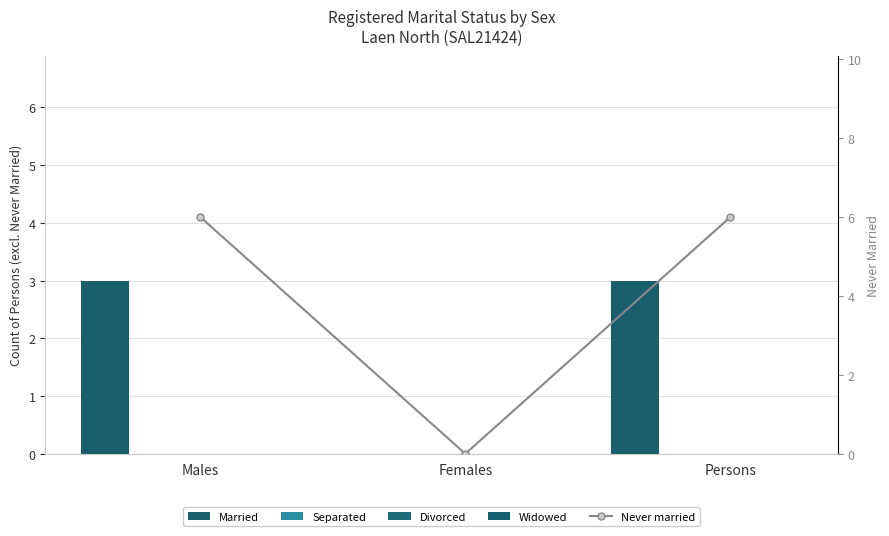

At which category is the sum across all series the highest?

Males